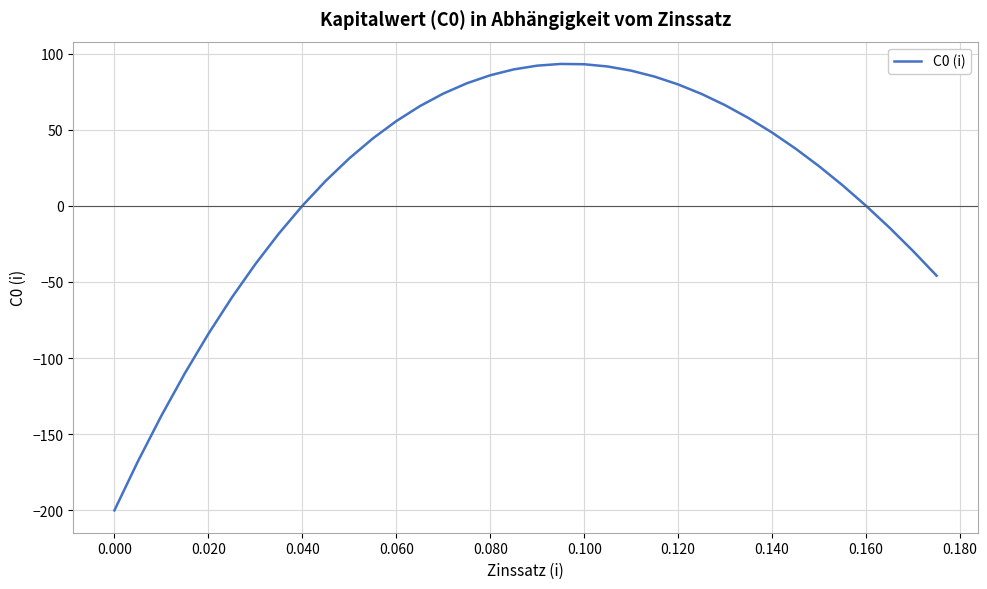

What is the difference between the maximum and minimum values?

293.2